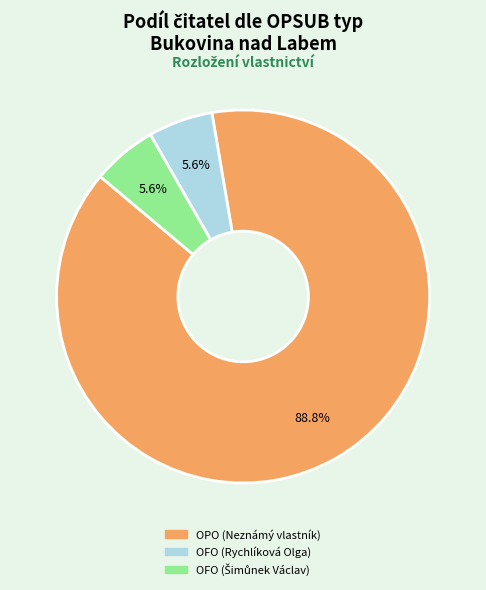

How many slices are in this pie chart?

3